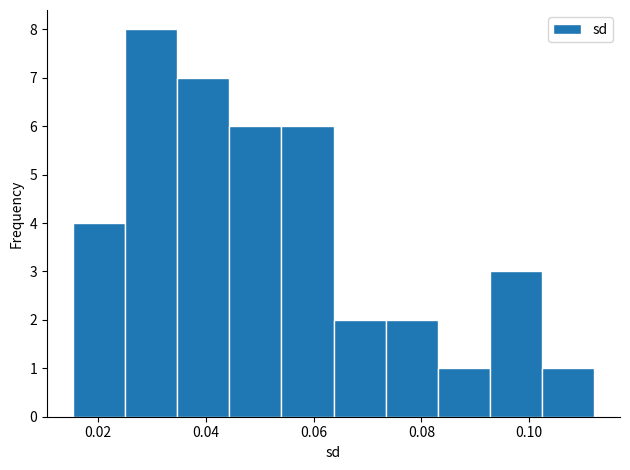

Reading left to right, transcribe this chart: for each bar, give the range it covers on the x-axis and its height. Neither the bar edges nor the heights are printed on the chart, so give them approximately, as read against the axes.

0.016 to 0.026: 4
0.026 to 0.034: 8
0.034 to 0.044: 7
0.044 to 0.054: 6
0.054 to 0.064: 6
0.064 to 0.074: 2
0.074 to 0.084: 2
0.084 to 0.092: 1
0.092 to 0.102: 3
0.102 to 0.112: 1